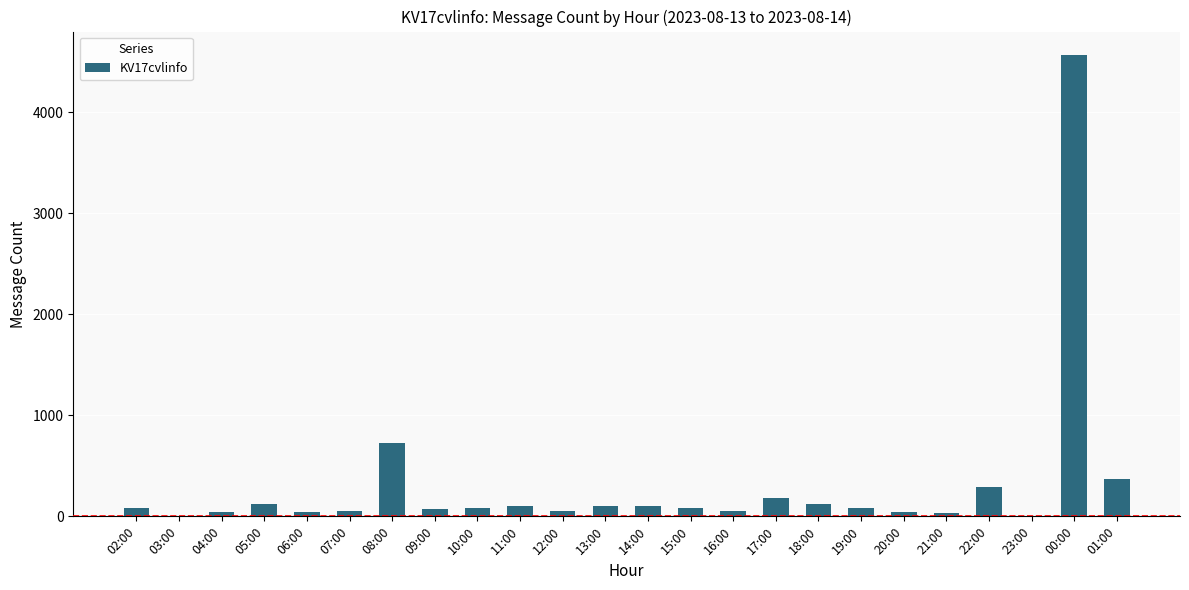

What is the ratio of the value at 11:00 to the value at 14:00?

1.0